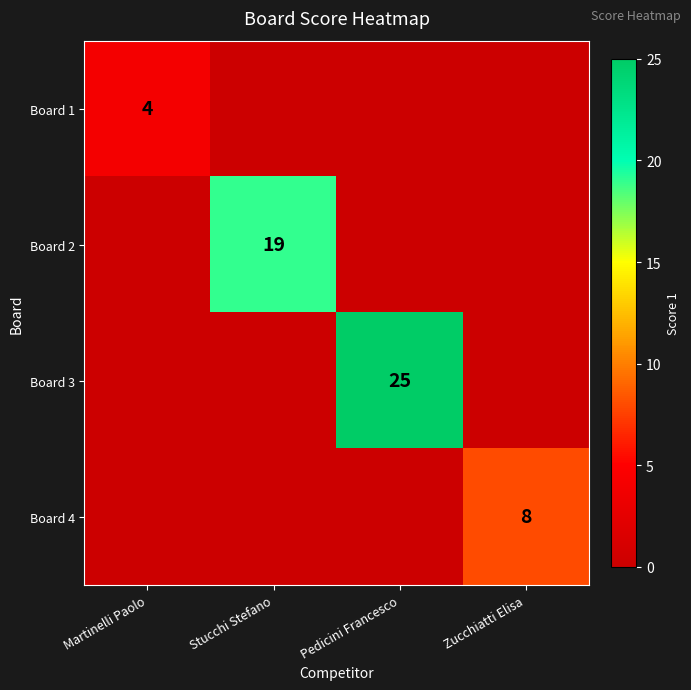

The value of Board 3 at Pedicini Francesco is 25. True or false?

True